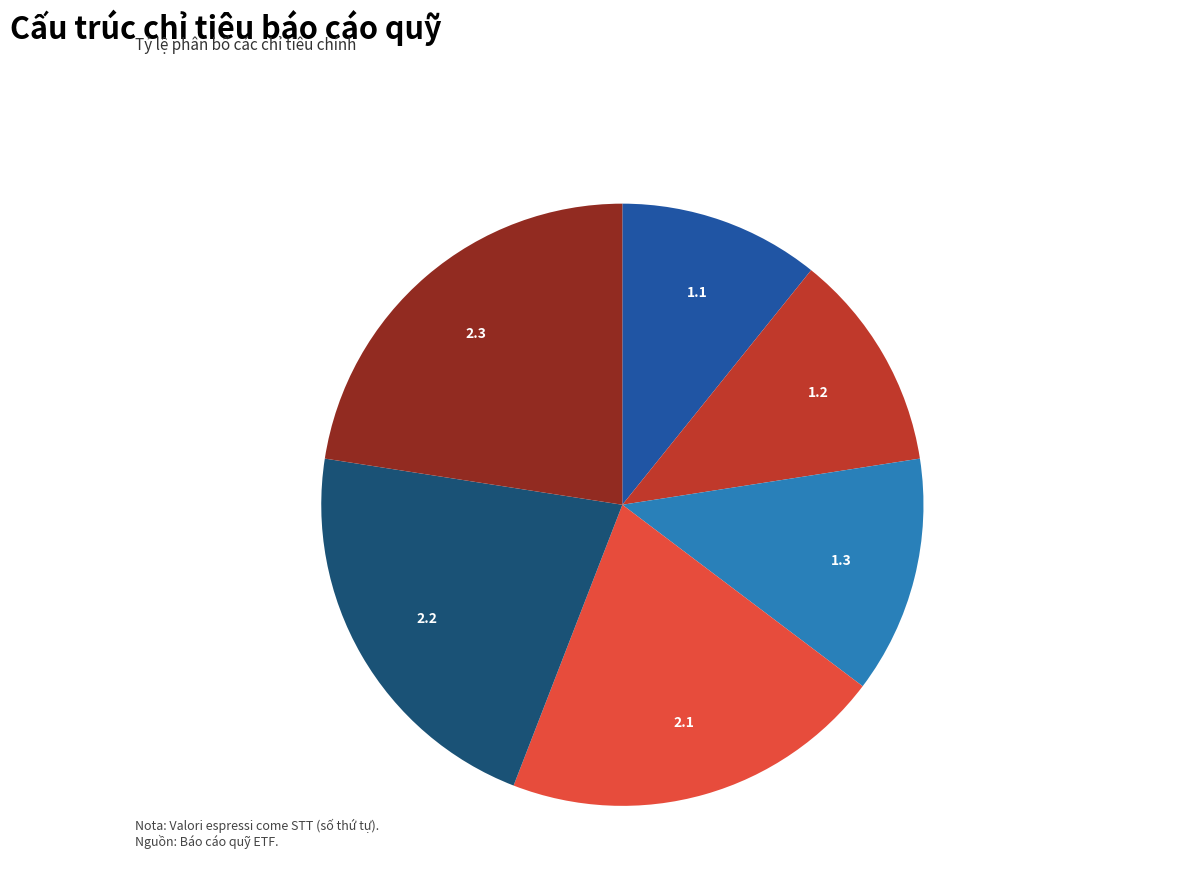

How many segments does this pie chart have?

6